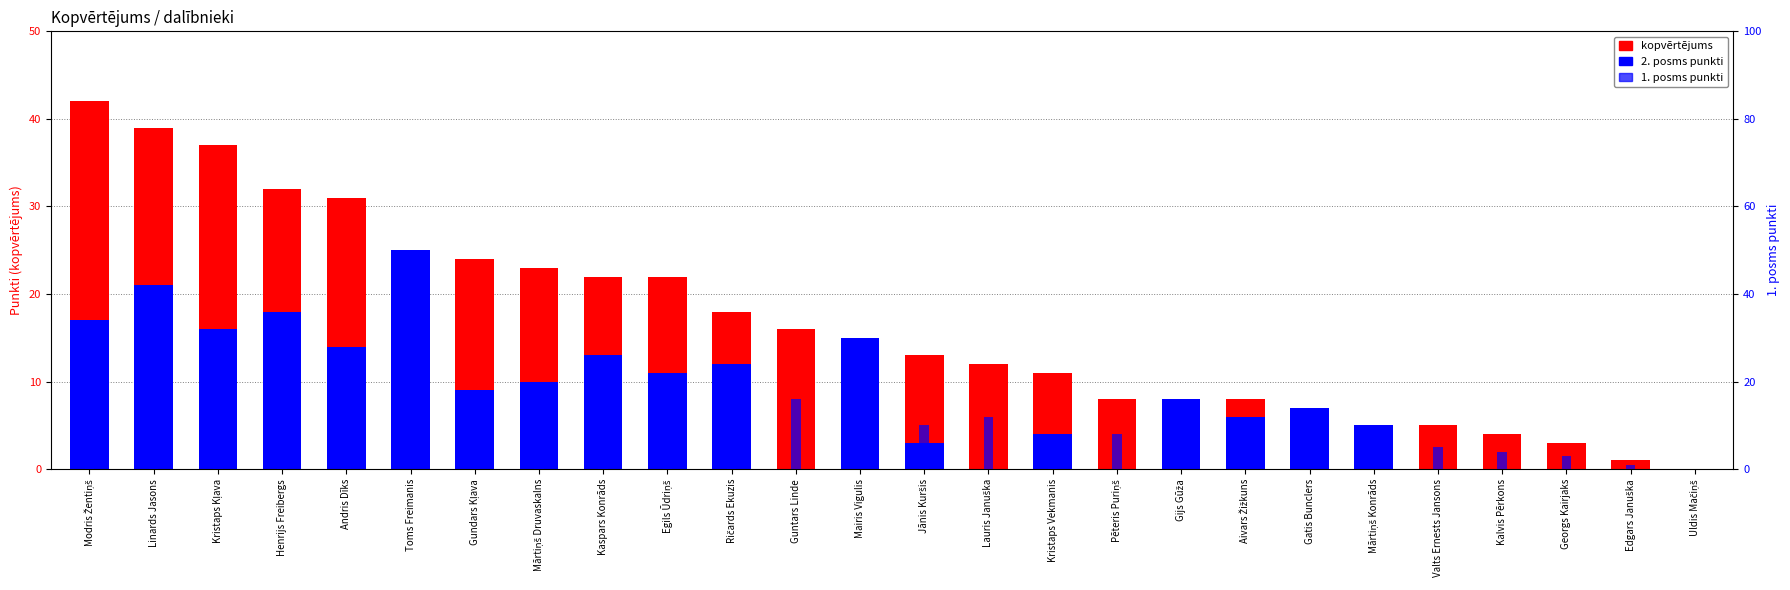

At which category does the chart reach its minimum across all series?

Uldis Mačiņš